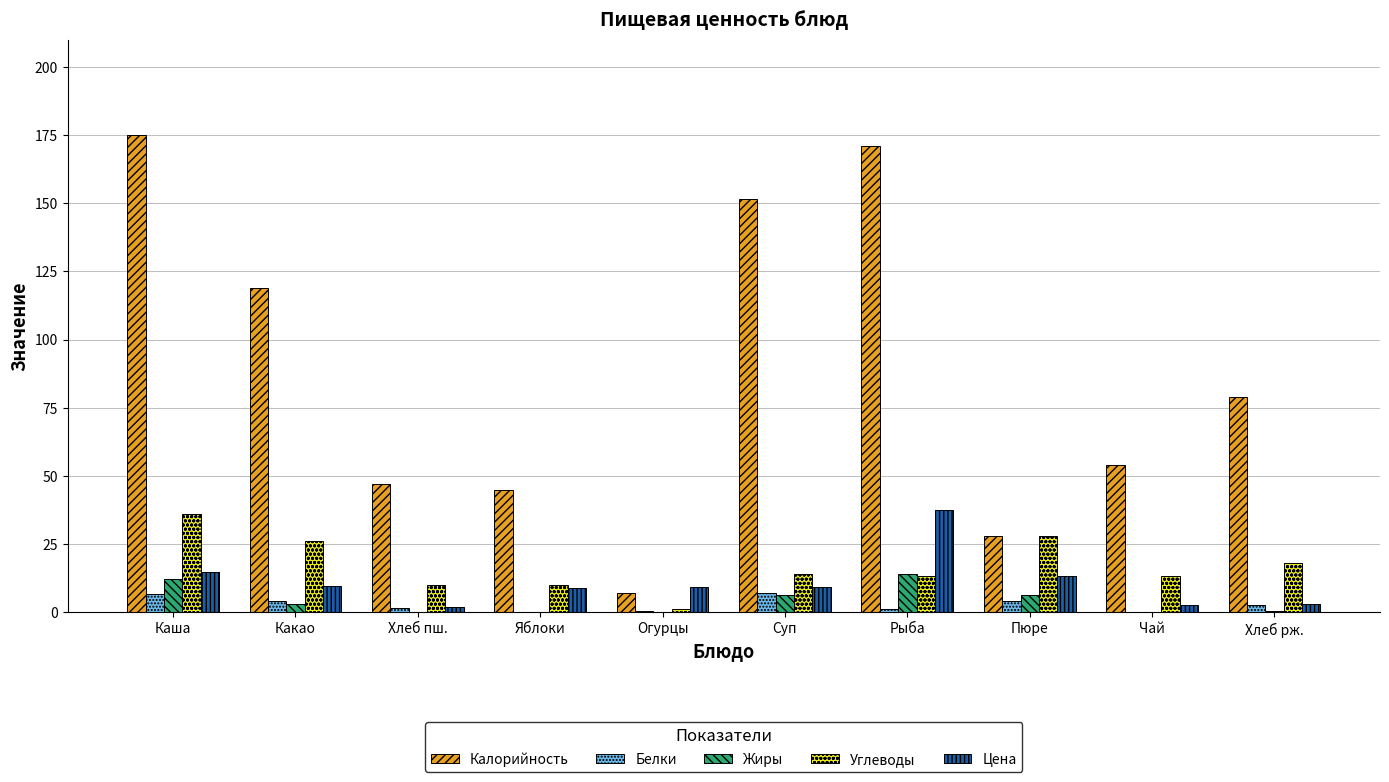

How many groups of bars are there?

10